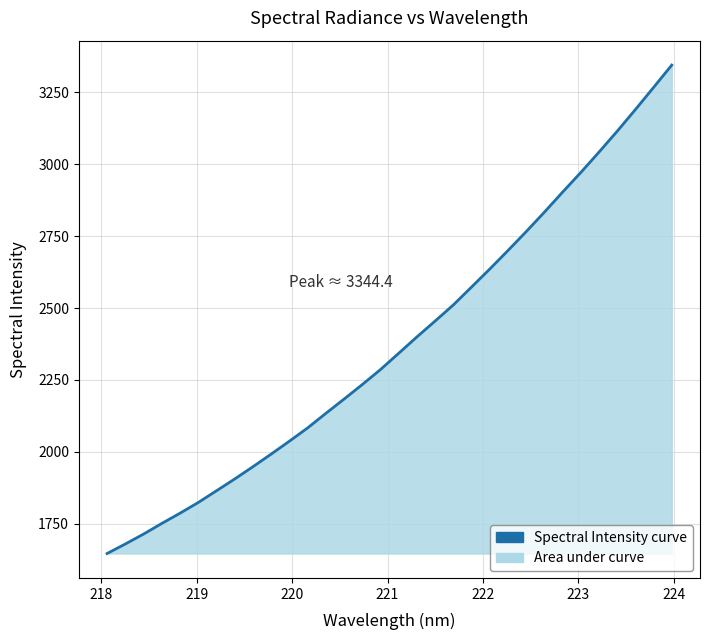

What is the difference between the second highest and minimum values?

1620.1